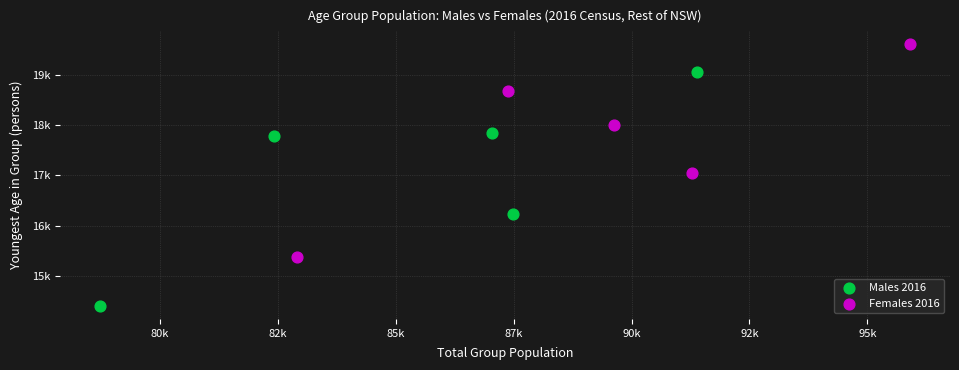

What are all the series names shown in the legend?

Males 2016, Females 2016